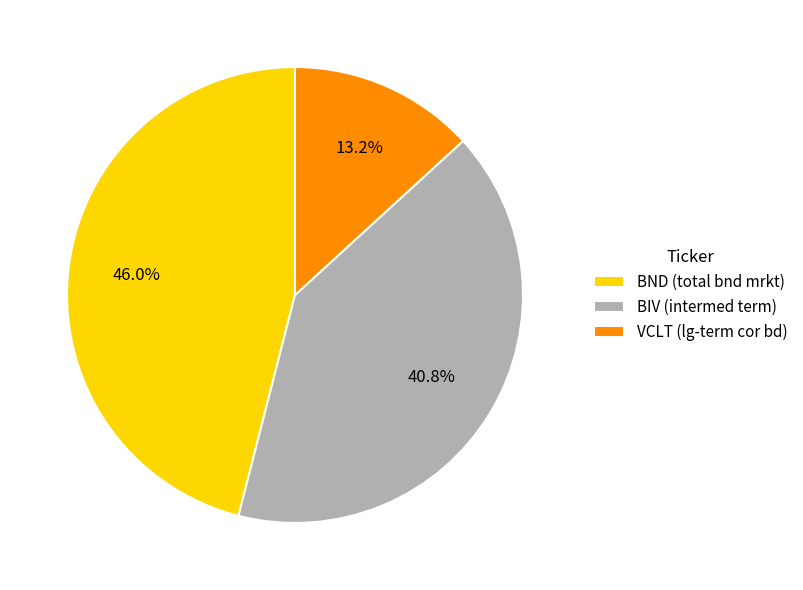

What percentage is the VCLT (lg-term cor bd) slice, to the nearest percent?

13%